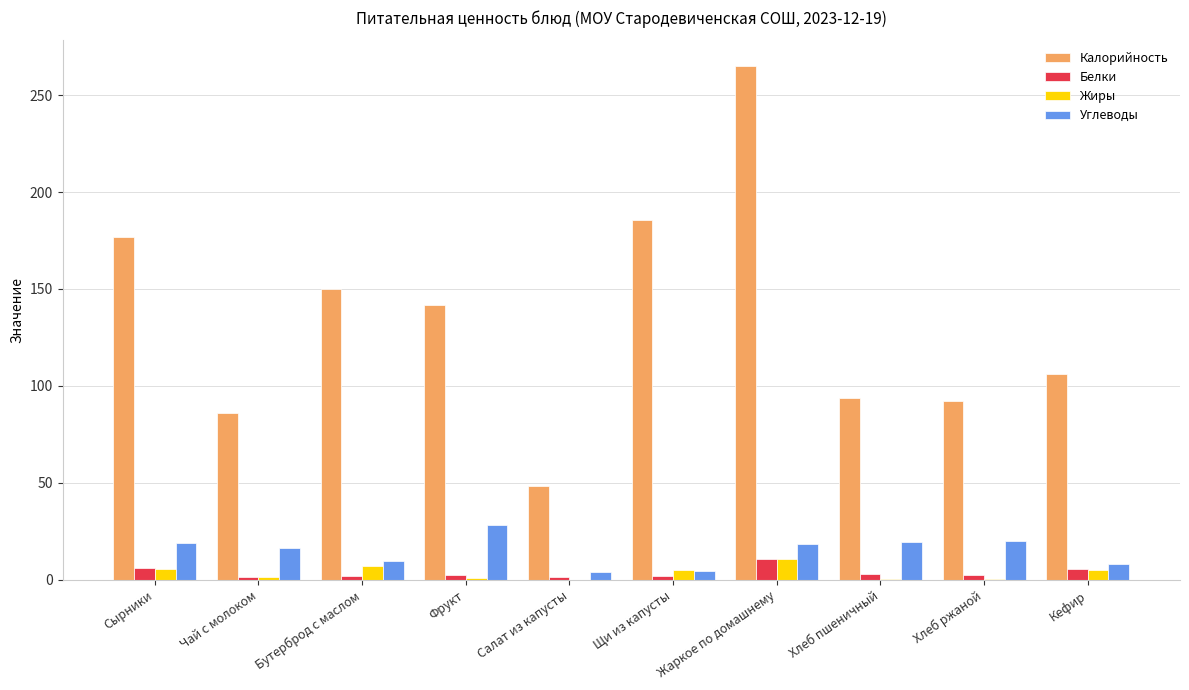

What is the approximate value of Калорийность at Жаркое по домашнему?

265.0